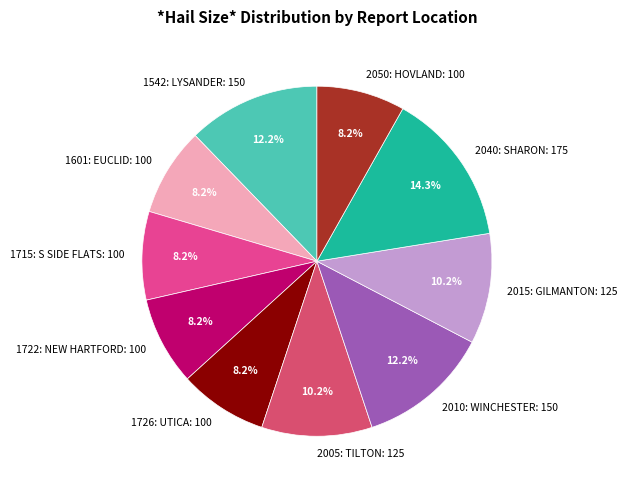

Is there any slice that represents more than half of the pie?

No